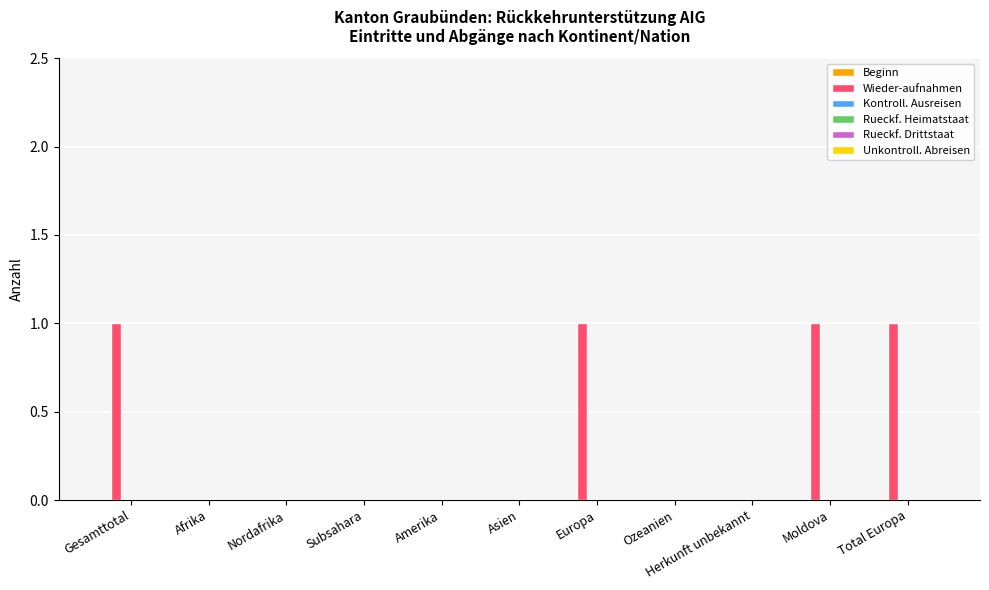

Between Moldova and Ozeanien, which is larger?

Moldova